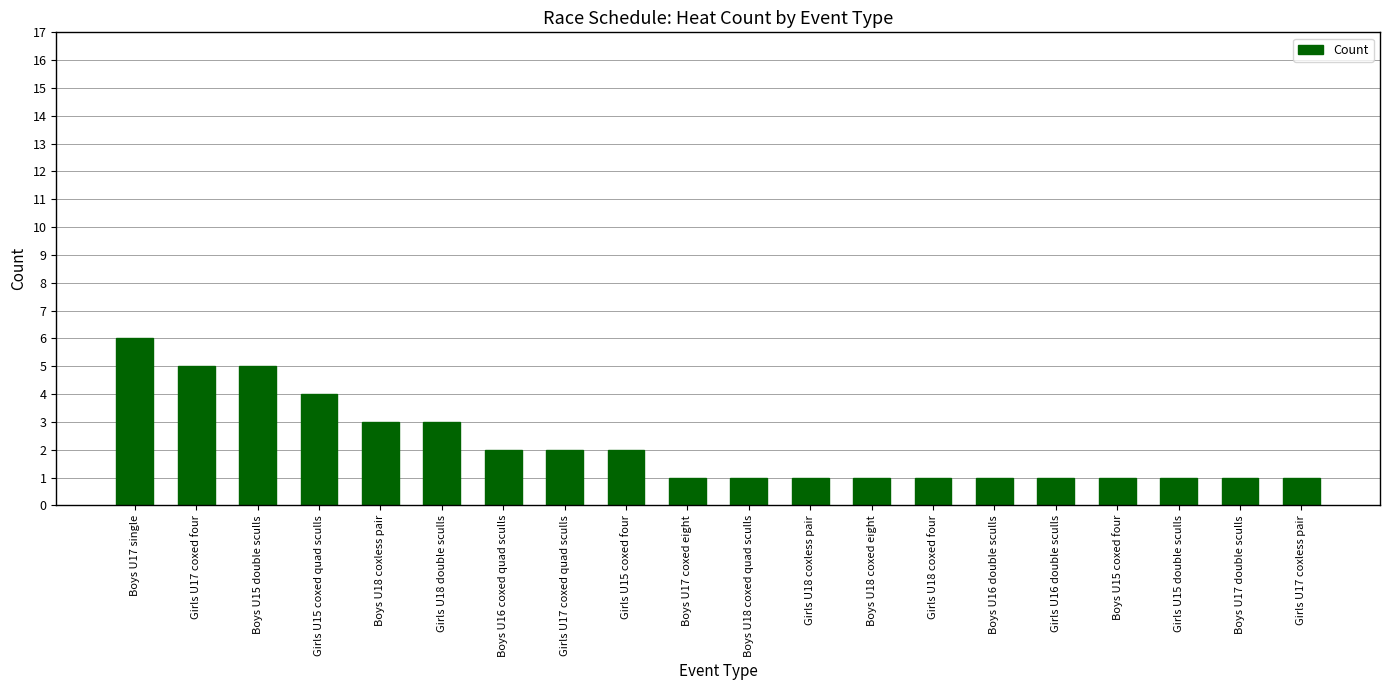

What is the ratio of the value at Girls U17 coxed quad sculls to the value at Boys U15 coxed four?

2.0